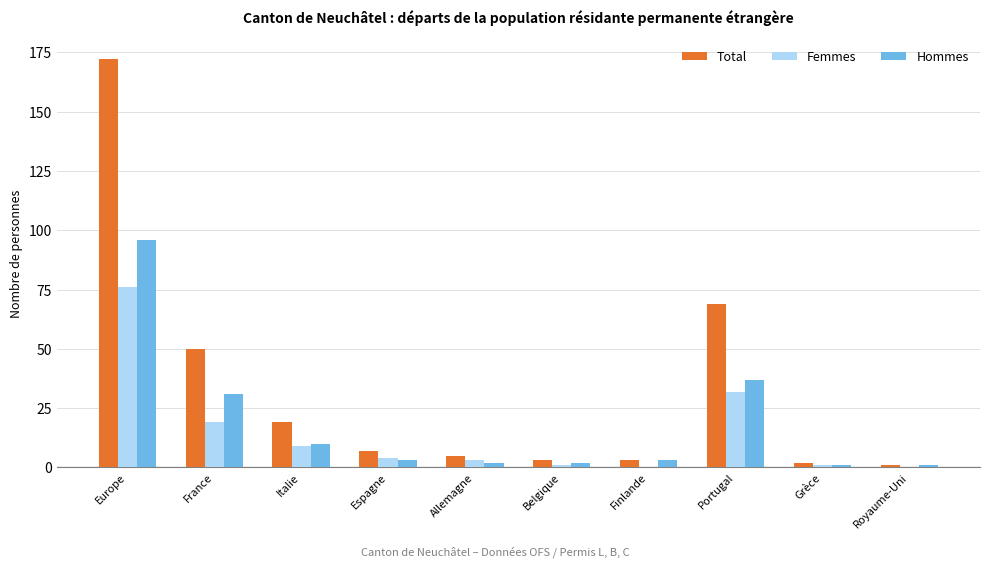

What are all the series names shown in the legend?

Total, Femmes, Hommes